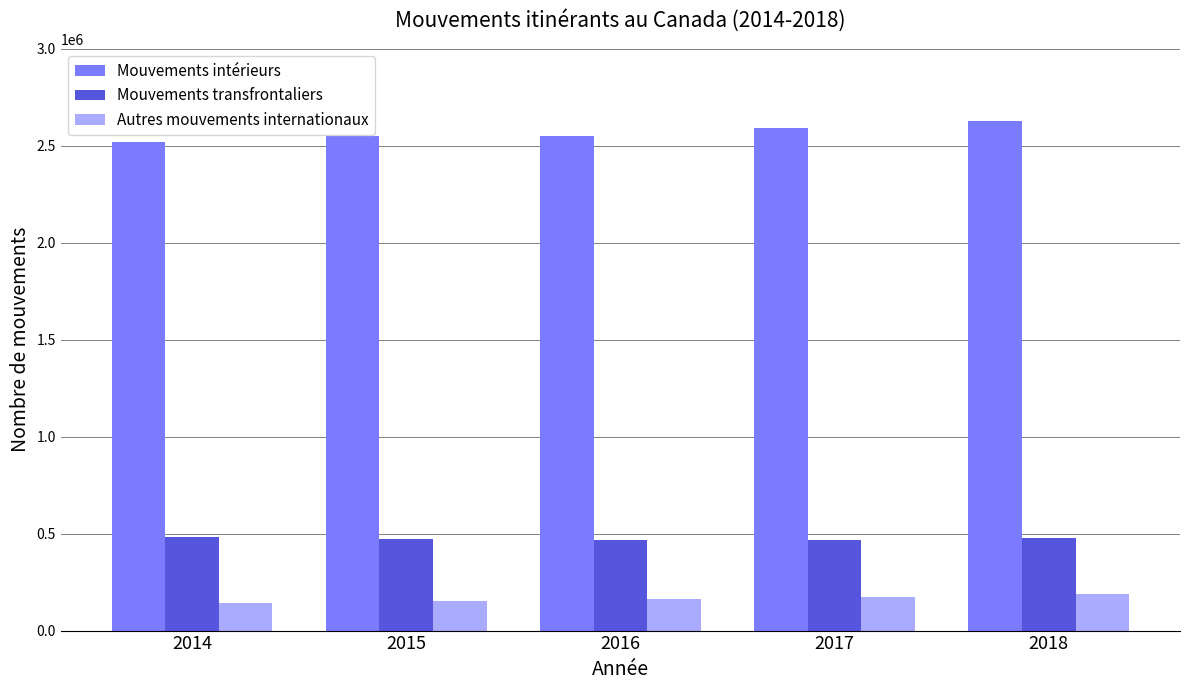

What is the approximate value of Mouvements intérieurs at 2014?

2520219